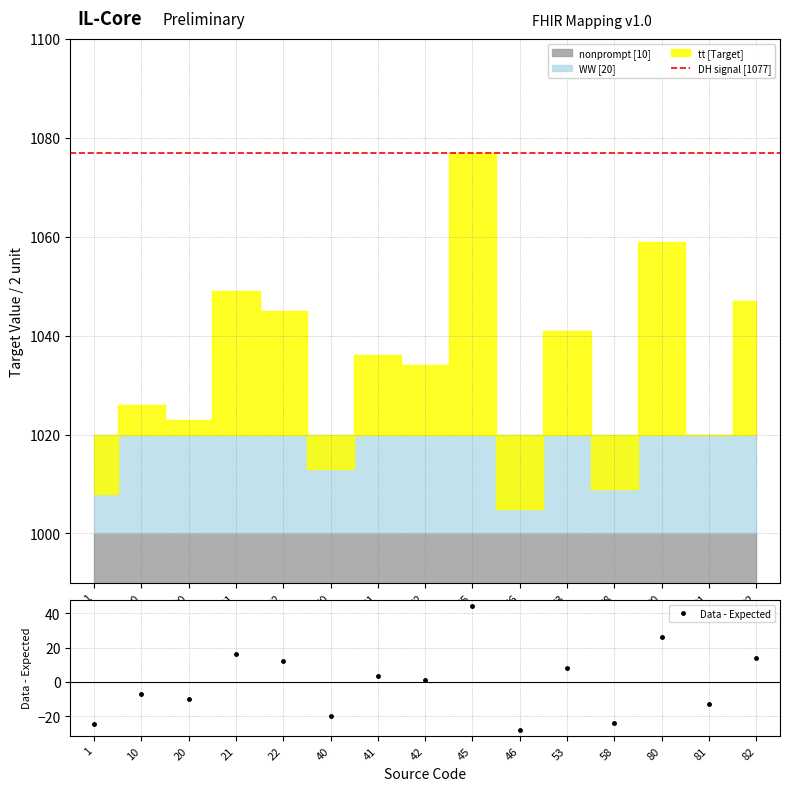

What is the smallest value displayed?

-27.8